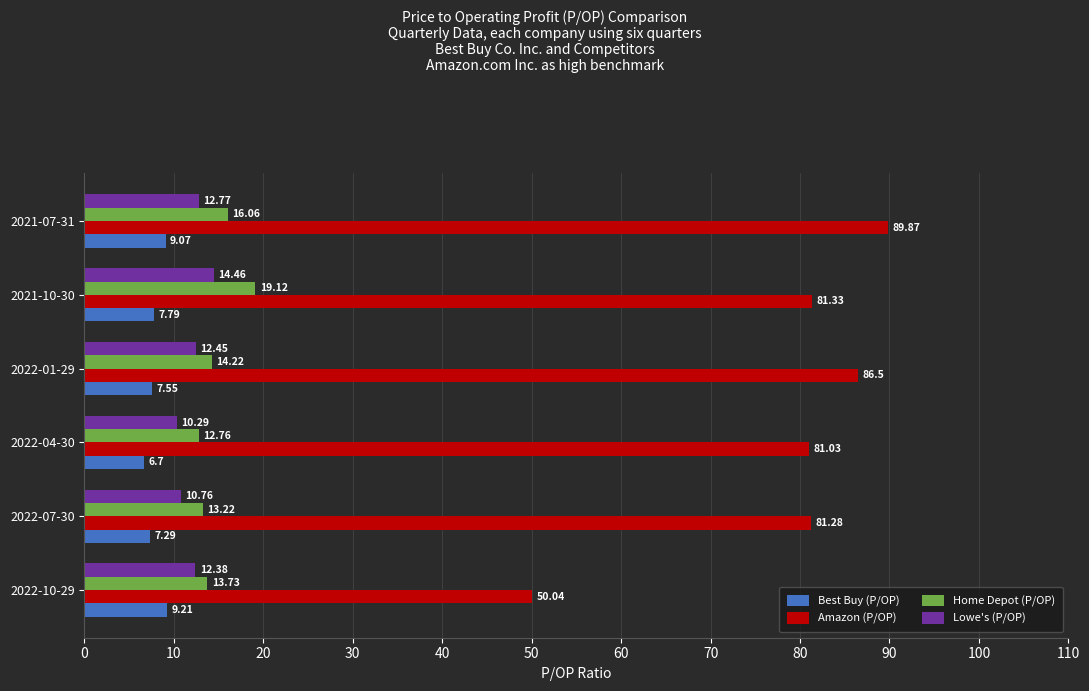

At 2022-04-30, list the series in order from smallest to largest.

Best Buy (P/OP), Lowe's (P/OP), Home Depot (P/OP), Amazon (P/OP)